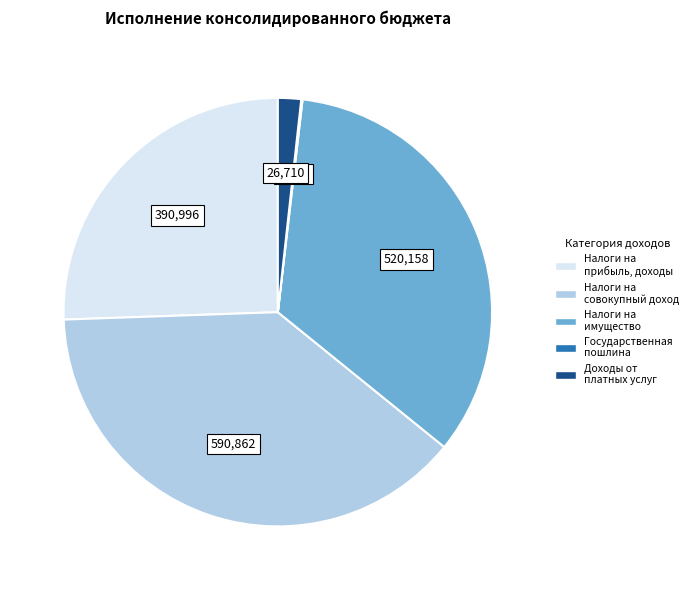

Is there any slice that represents more than half of the pie?

No